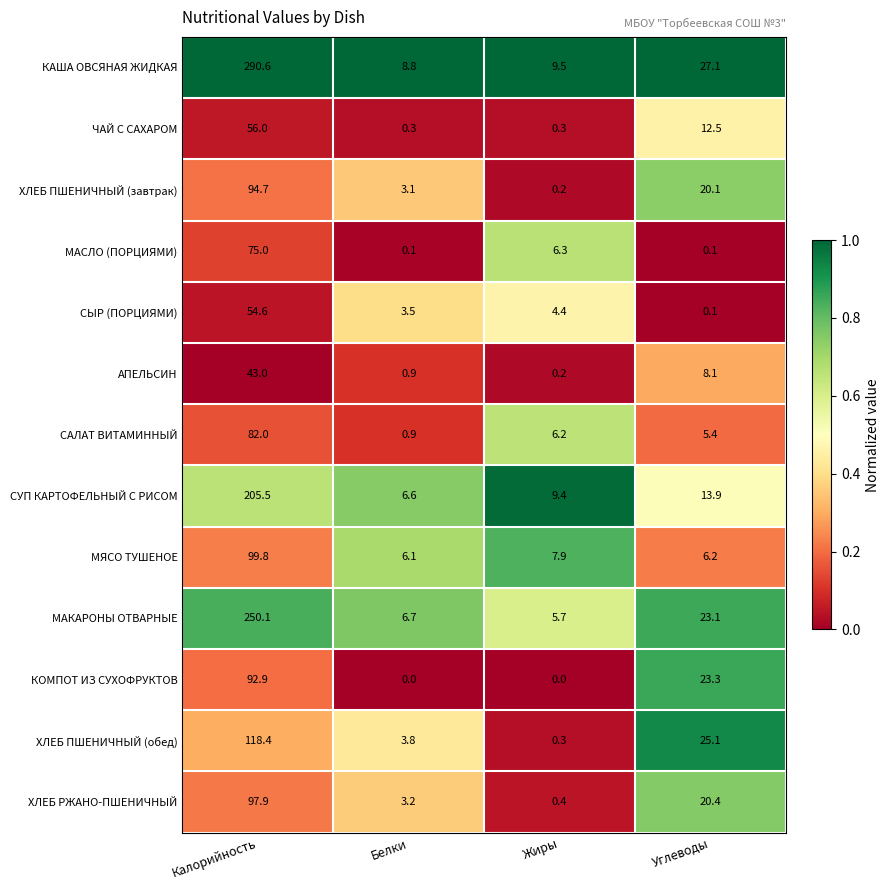

What is the average value of the СУП КАРТОФЕЛЬНЫЙ С РИСОМ series?

58.9